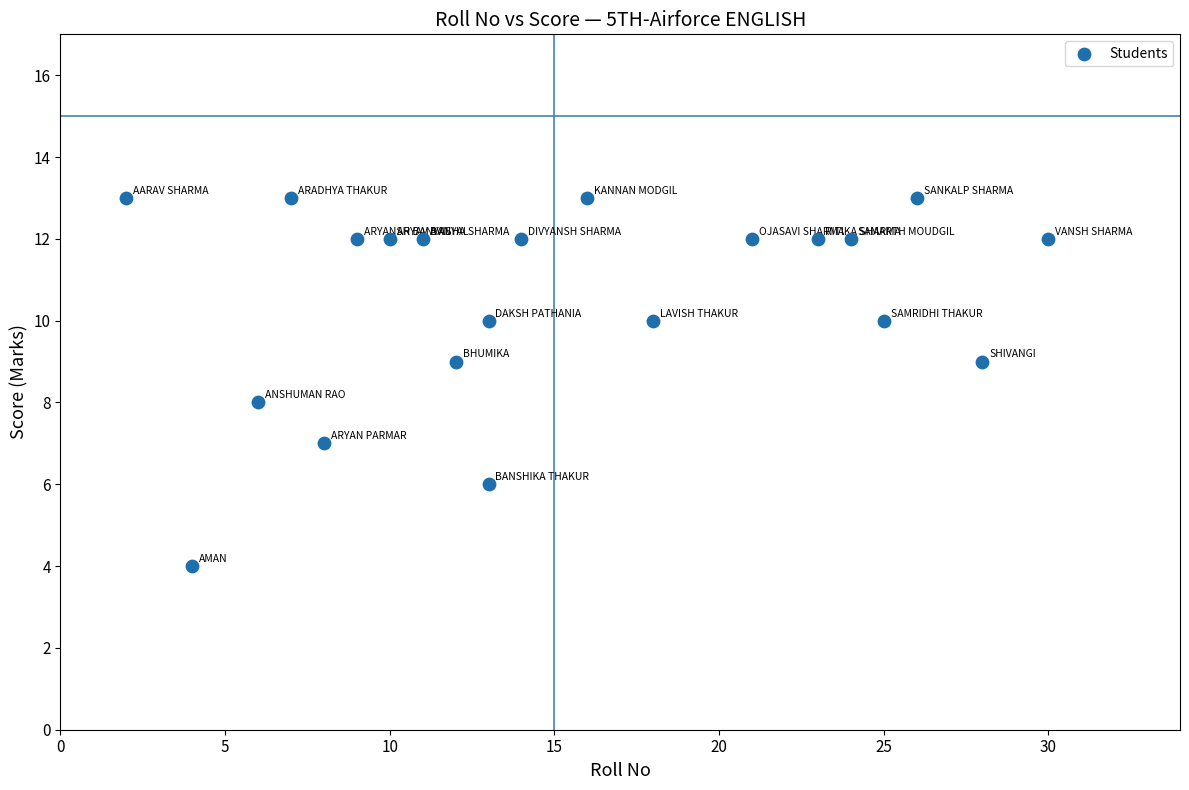

What is the range of Y values (max minus min)?

9